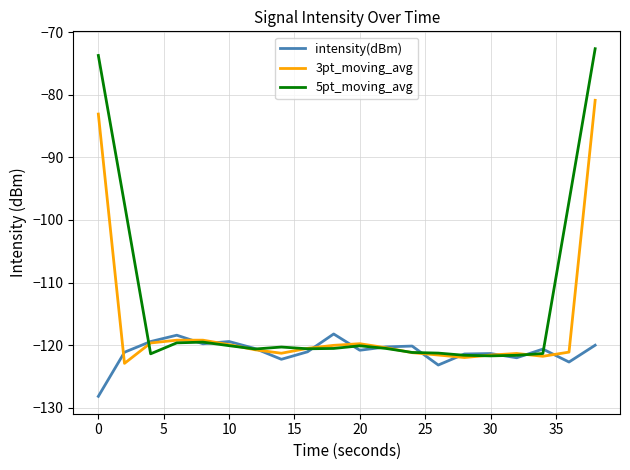

How many lines are shown in the chart?

3